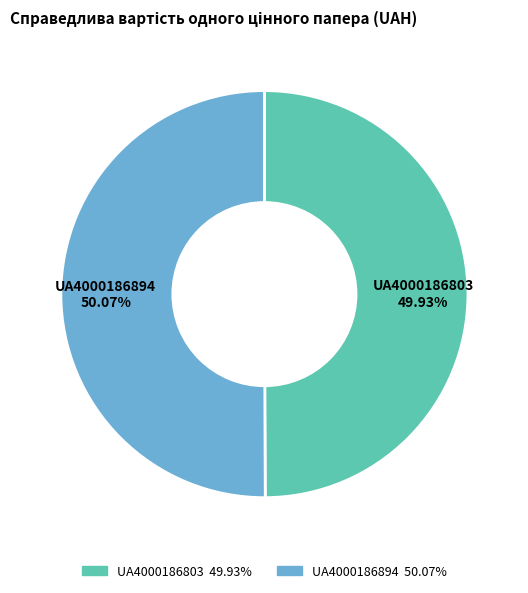

To the nearest percent, what is the average slice percentage?

50%